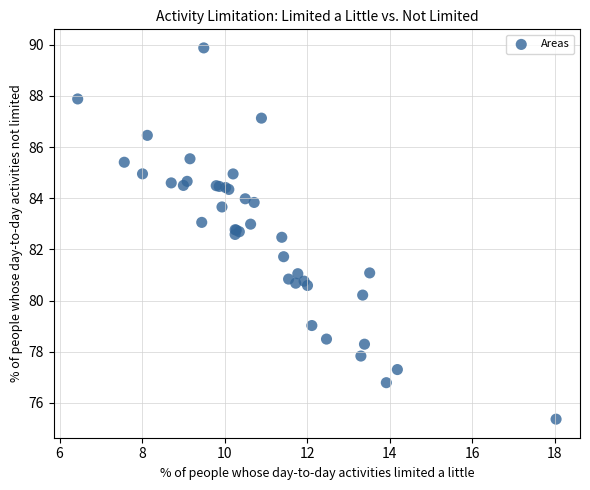

What Y value in the scatter plot is closest to 82?

81.7